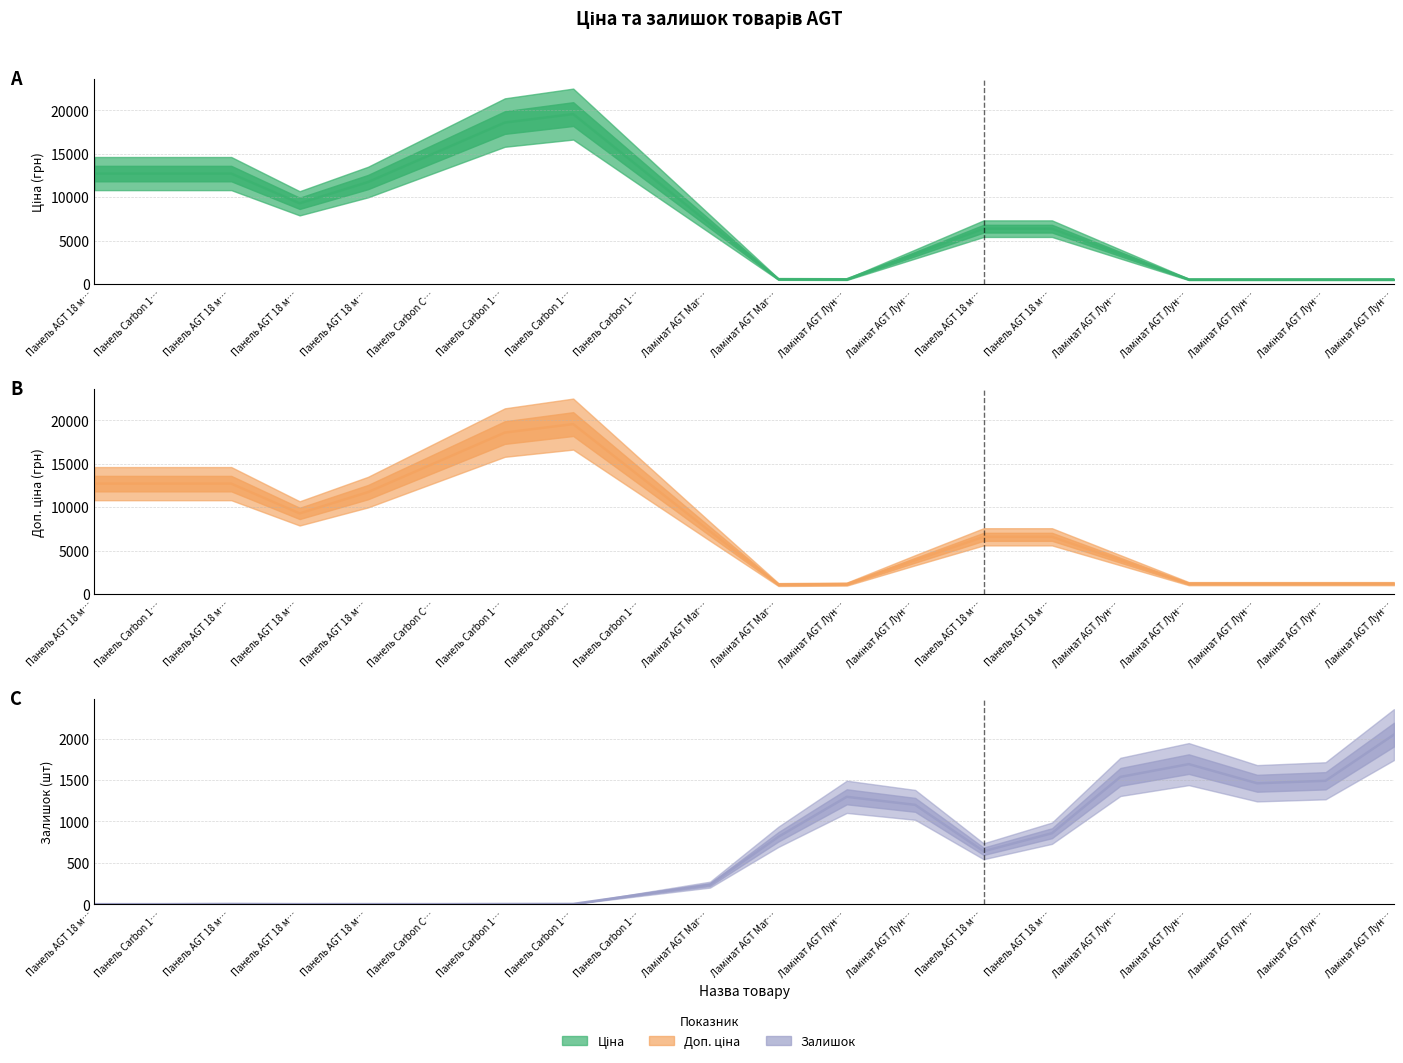

The value of Залишок at Панель AGT 18 м… is 640.3. True or false?

True